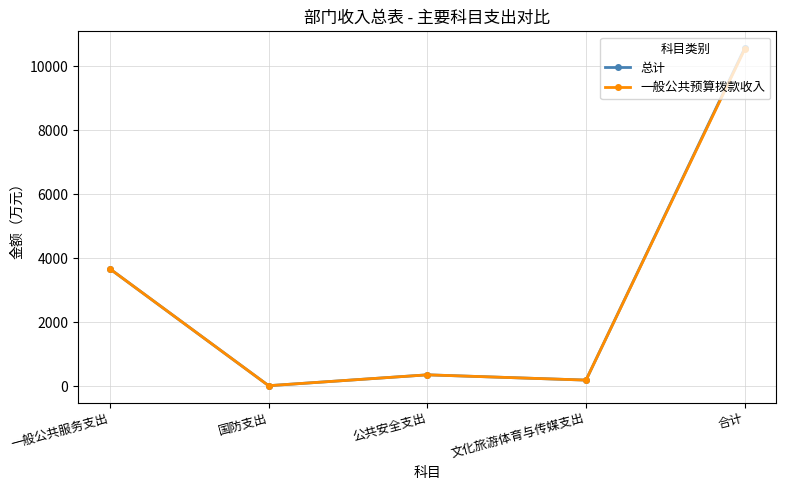

Is it true that 总计 equals 832.9 at 一般公共服务支出?

False